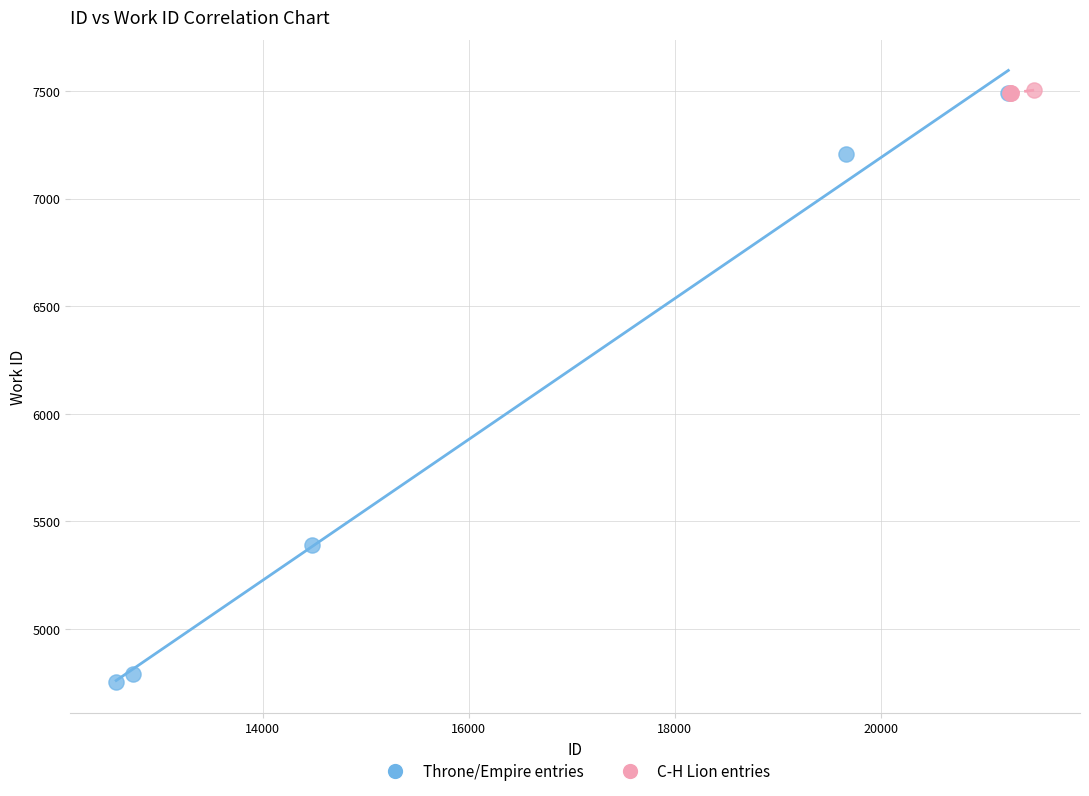

Which series reaches the minimum Y coordinate?

Throne/Empire entries